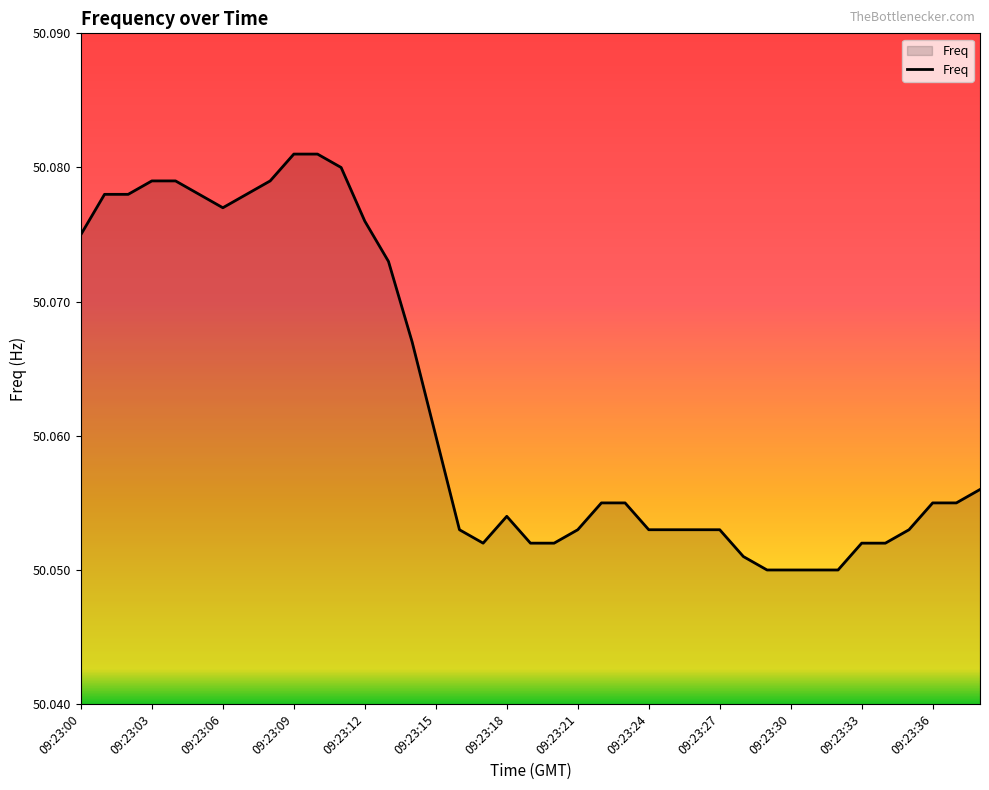

How many lines are shown in the chart?

1